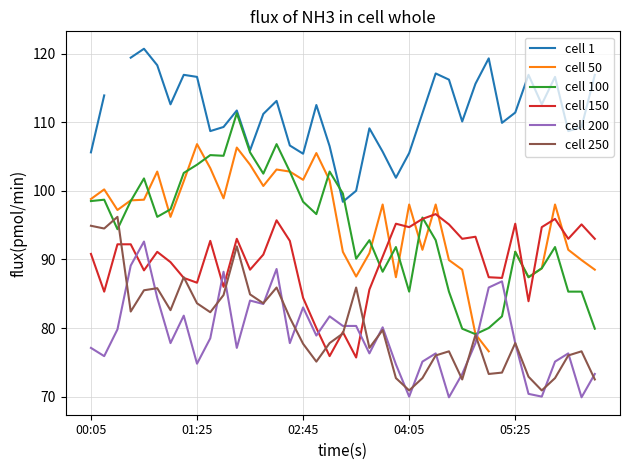

True or false: cell 1 has a value of 180.9 at 22.

False